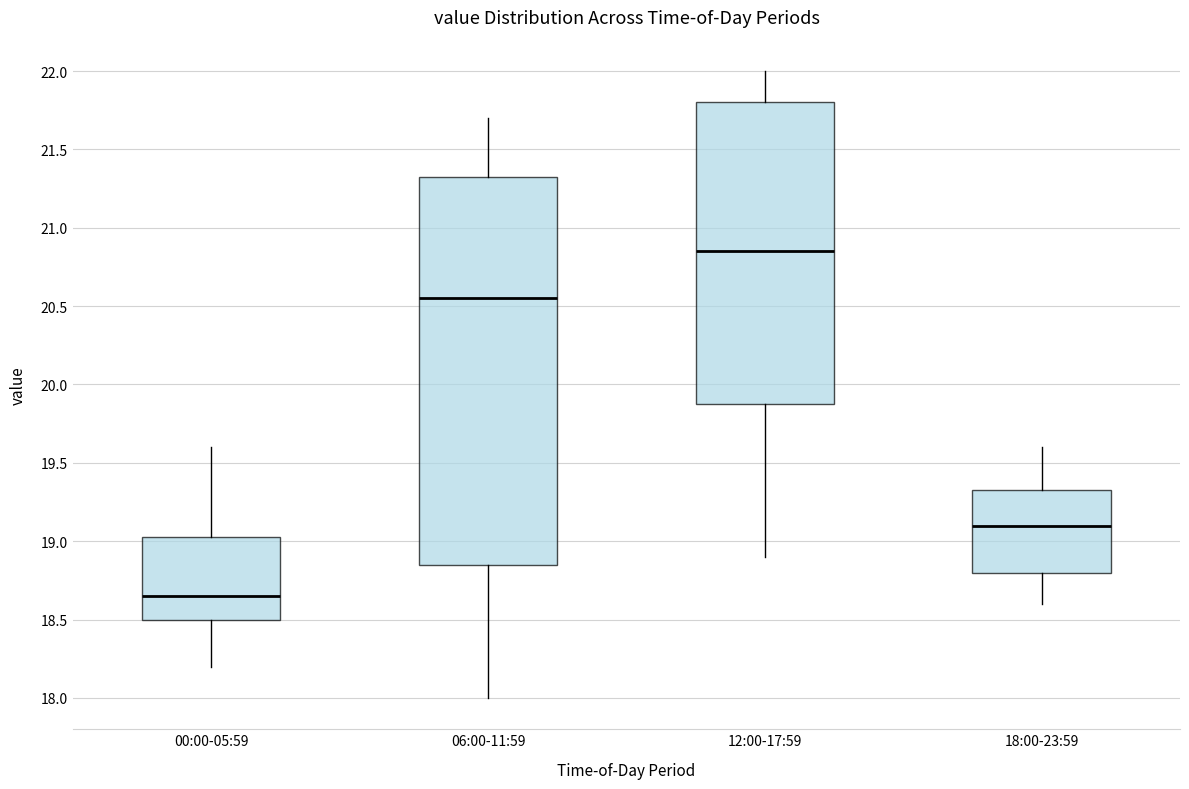

Which box's median line is the highest?

12:00-17:59